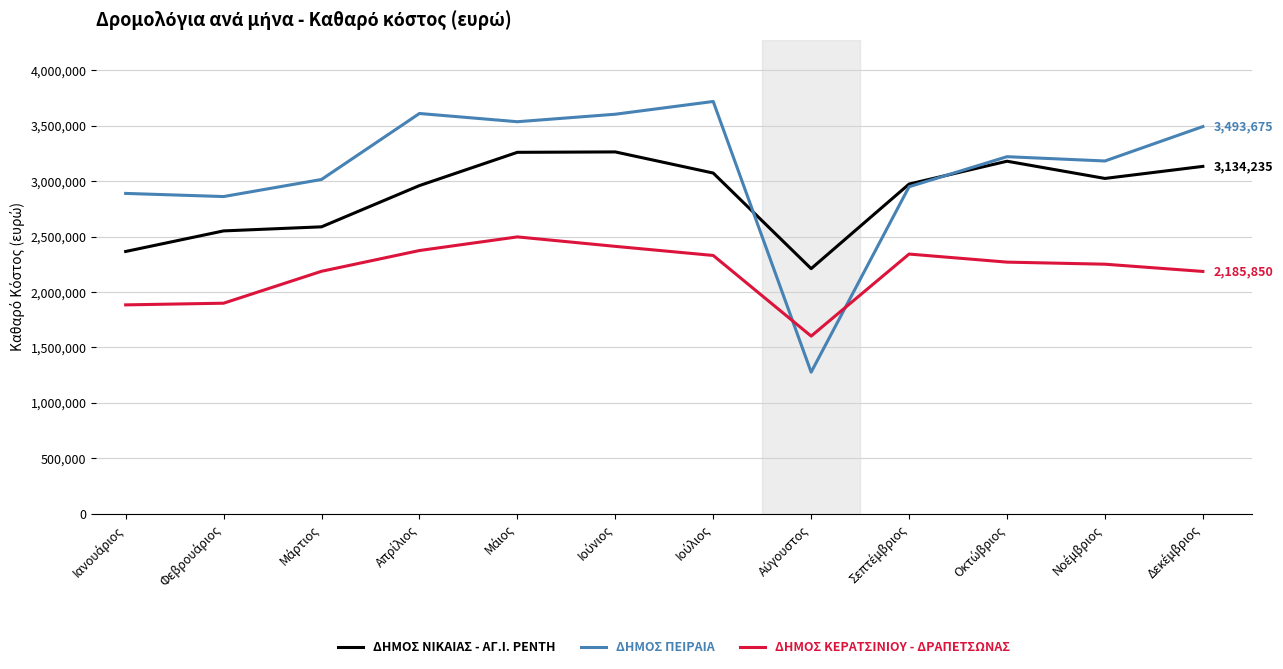

True or false: ΔΗΜΟΣ ΚΕΡΑΤΣΙΝΙΟΥ - ΔΡΑΠΕΤΣΩΝΑΣ and ΔΗΜΟΣ ΠΕΙΡΑΙΑ intersect in this chart.

True